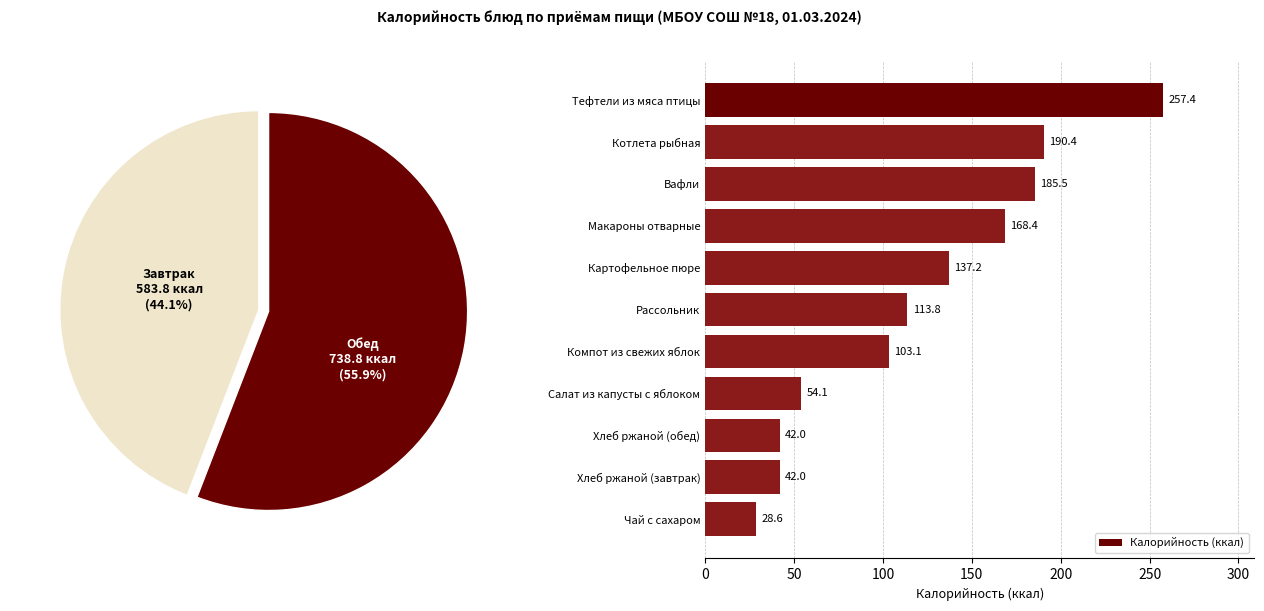

What is the sum of the Калорийность (ккал) values at Салат из капусты с яблоком and Чай с сахаром?

82.7